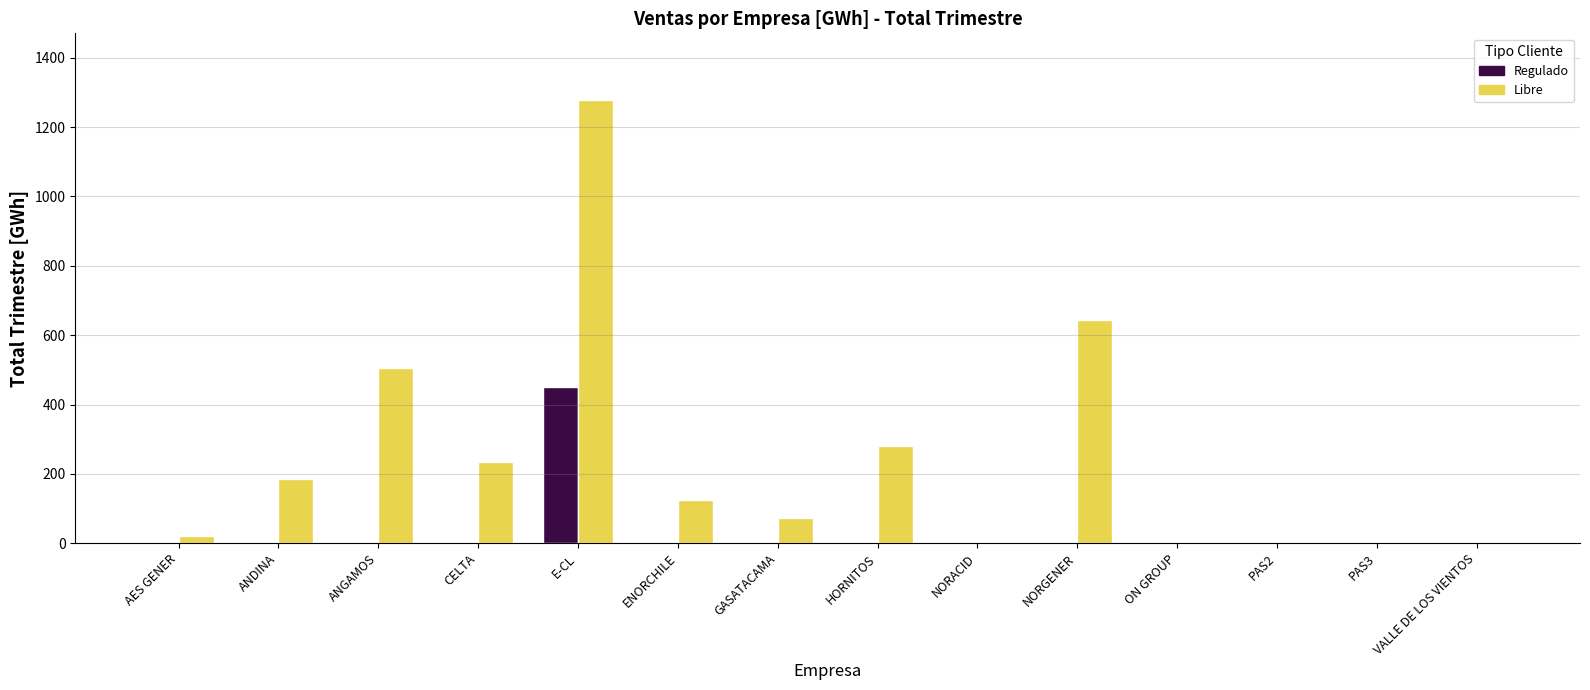

Between ANGAMOS and PAS2, which series saw the biggest shift?

Libre